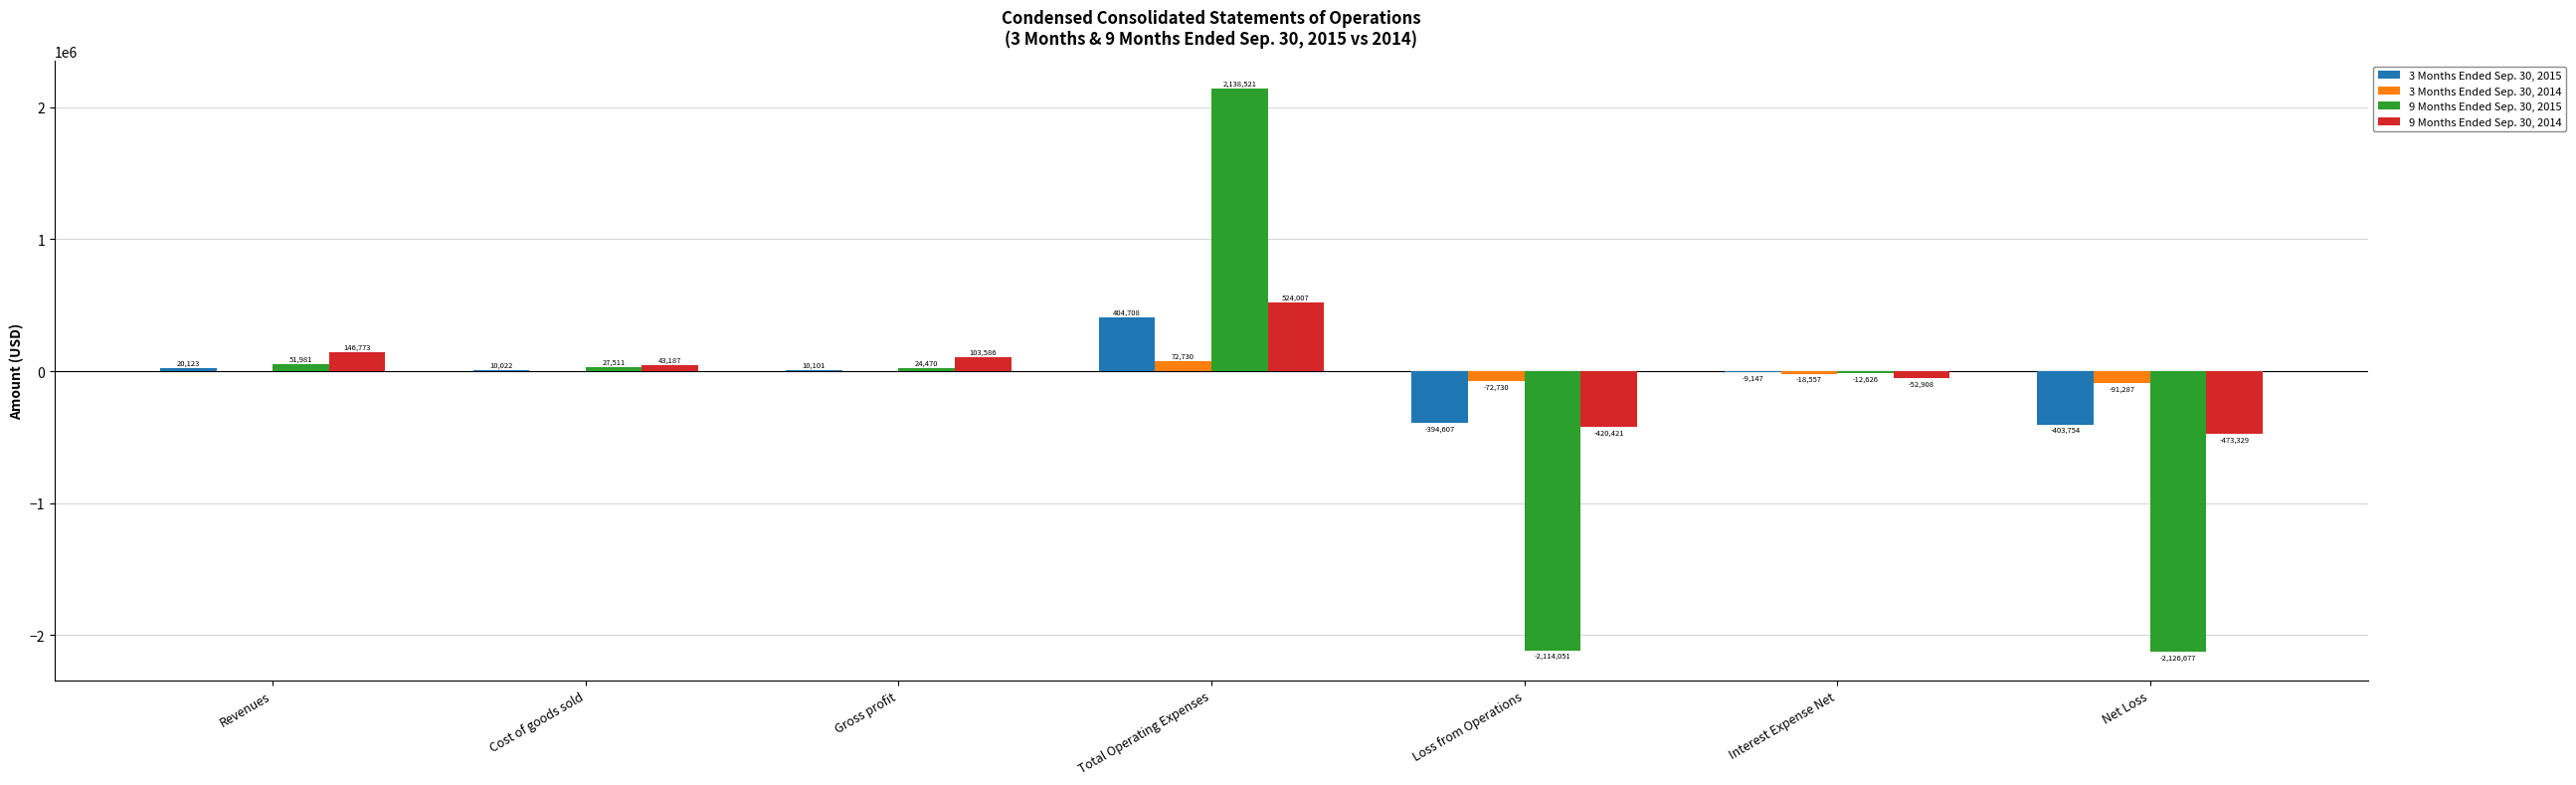

What is the sum of all 9 Months Ended Sep. 30, 2014 values?

-129105